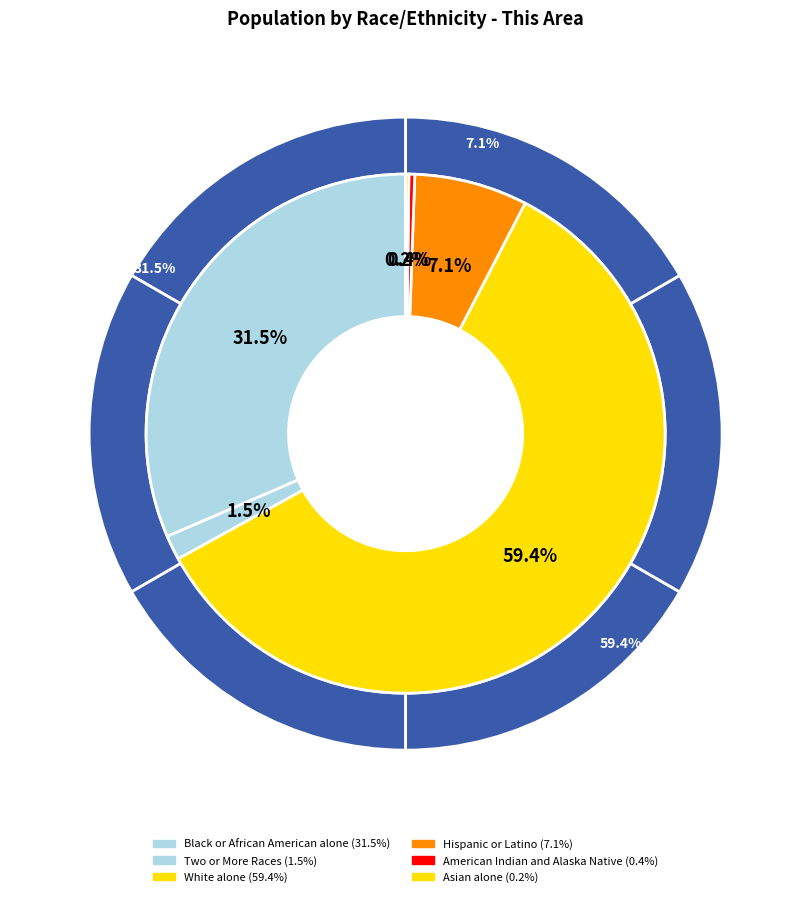

Which category has the smallest portion of the pie?

Asian alone